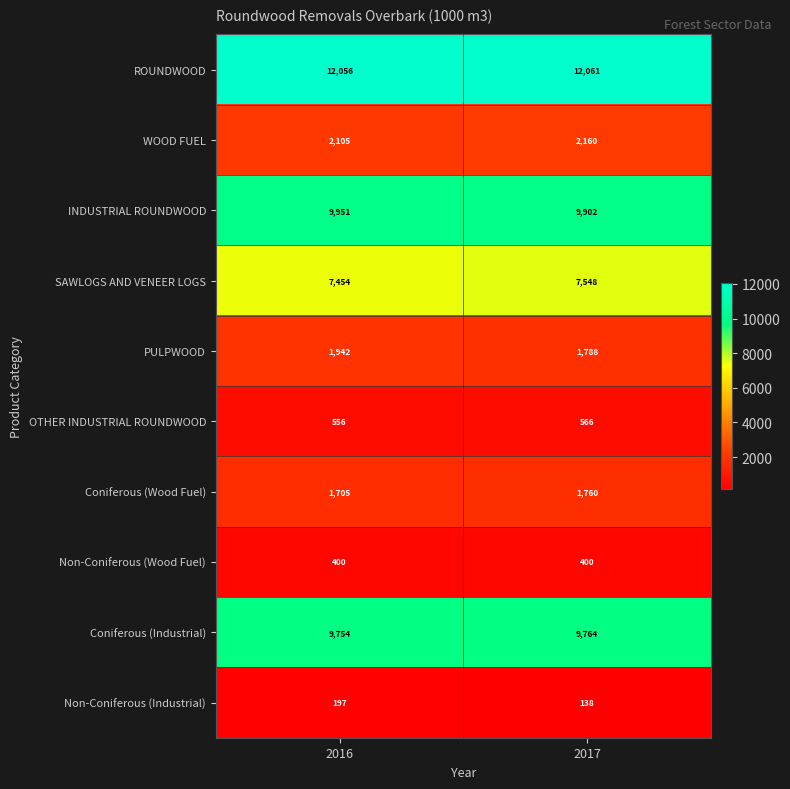

Which series has the largest range (max minus min)?

PULPWOOD